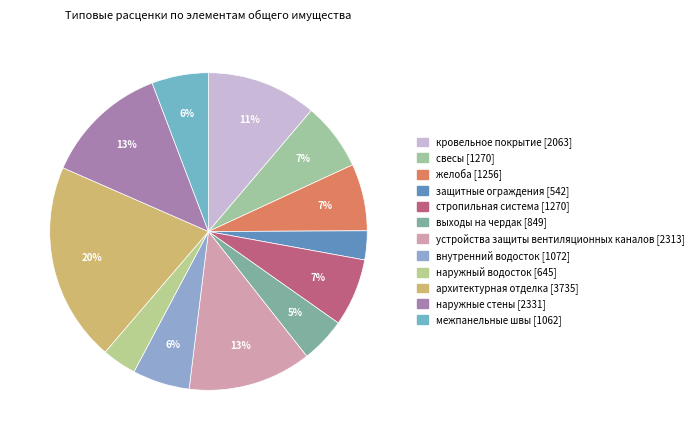

Rank the categories by value from highest to lowest.

архитектурная отделка, наружные стены, устройства защиты вентиляционных каналов, кровельное покрытие, свесы, стропильная система, желоба, внутренний водосток, межпанельные швы, выходы на чердак, наружный водосток, защитные ограждения